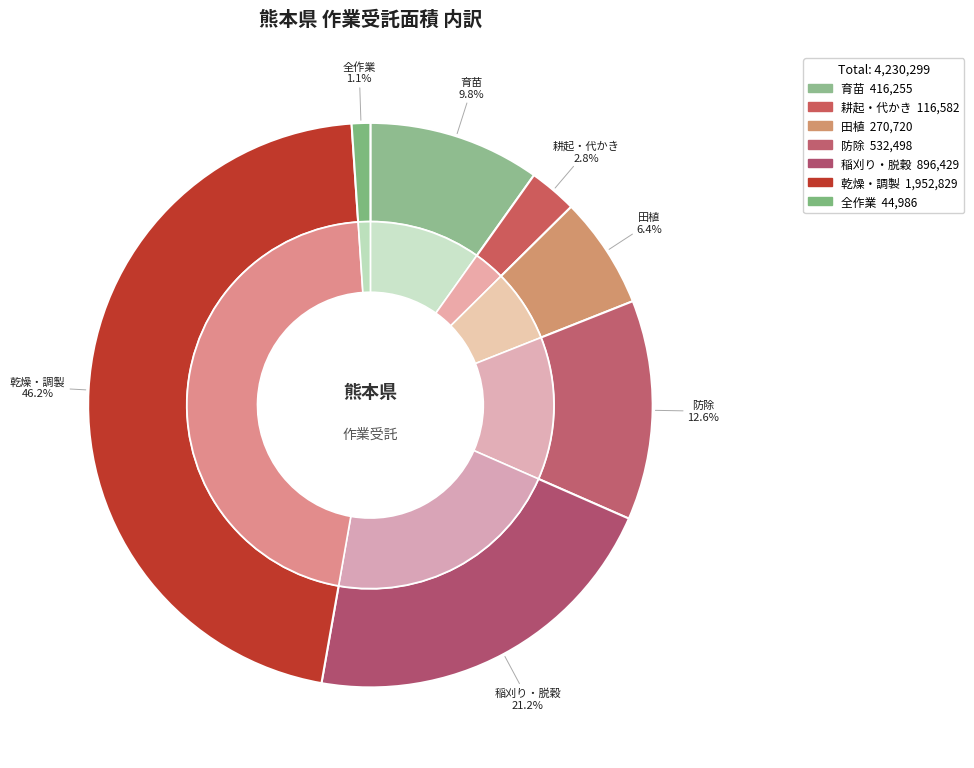

Combined, what portion of the pie is 全作業_面積 and 部分作業_田植_面積?

7.5%